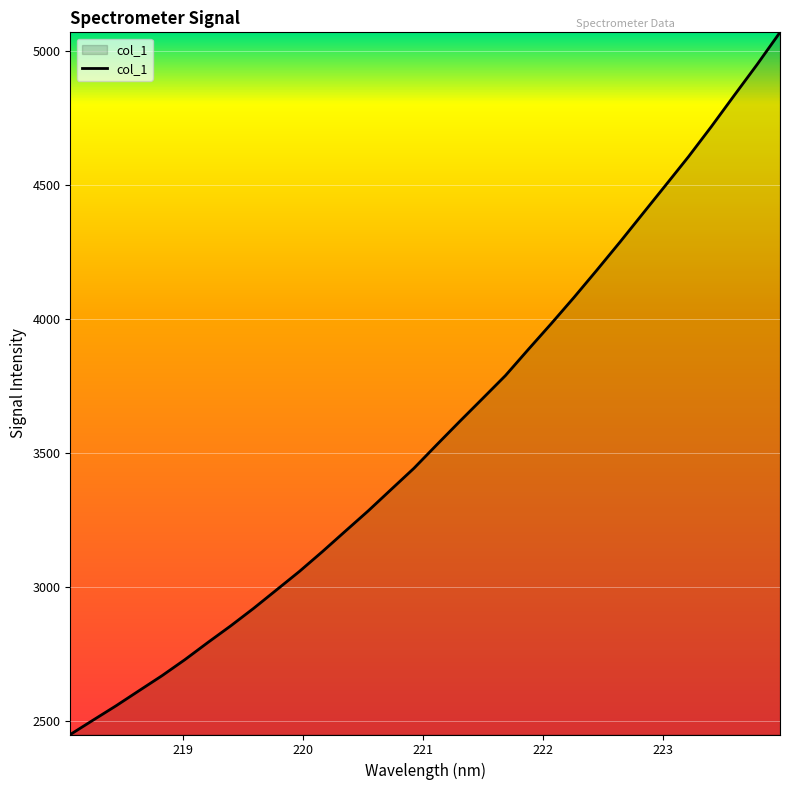

What is the smallest value displayed?

2450.6